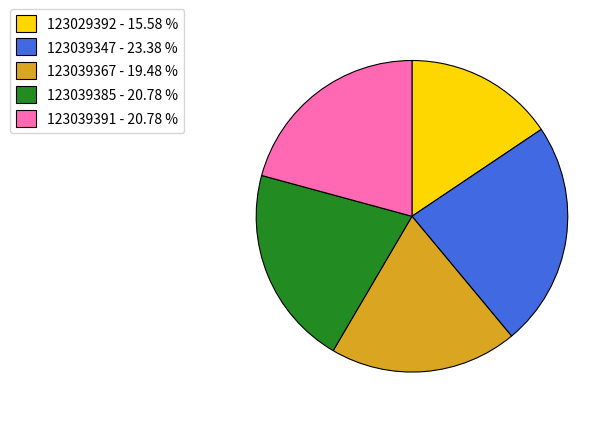

What is the smallest slice in the pie chart?

123029392